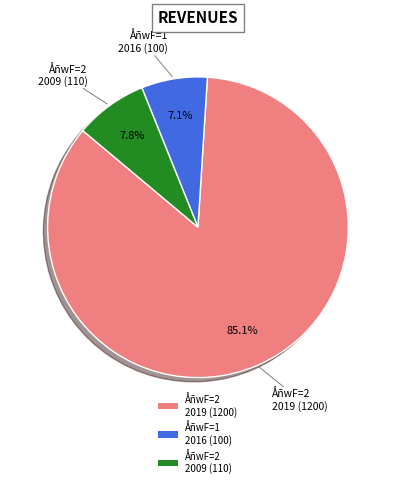

Rank the categories by value from lowest to highest.

ÅñwF=1 2016 (100), ÅñwF=2 2009 (110), ÅñwF=2 2019 (1200)